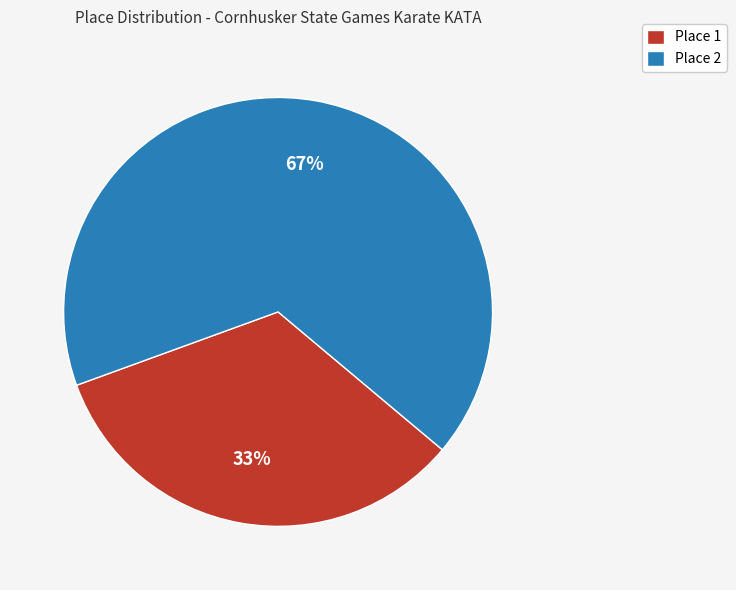

What is the ratio of the value at Place 2 to the value at Place 1?

2.0